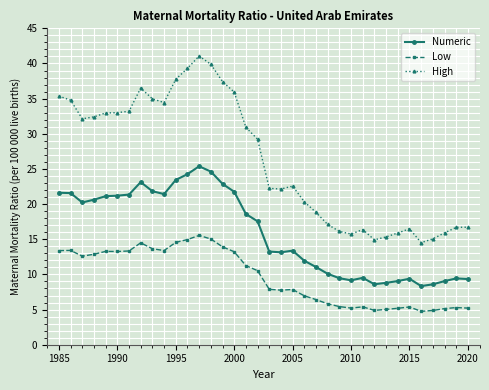

List the series in order of their overall mean, highest first.

High, Numeric, Low